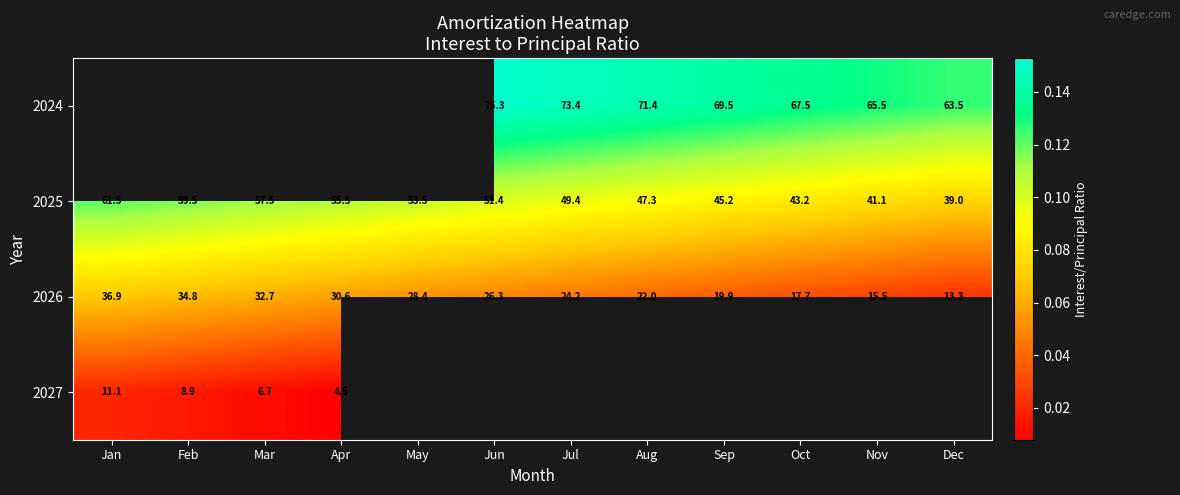

Is the value of 2026 at Feb greater than the value of 2025 at Apr?

No